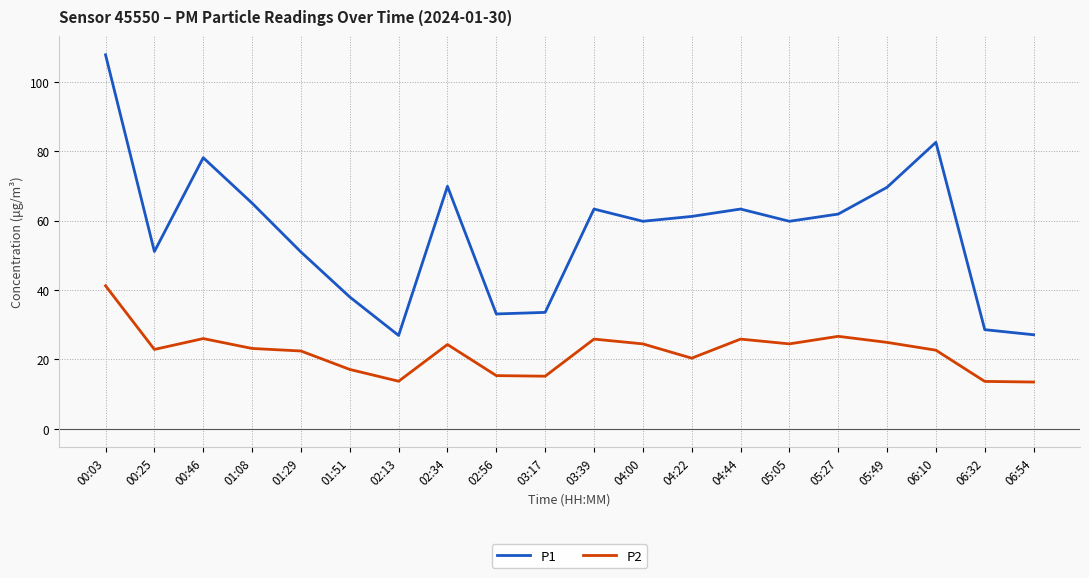

What is the difference between the highest and lowest values at 00:03?

66.6